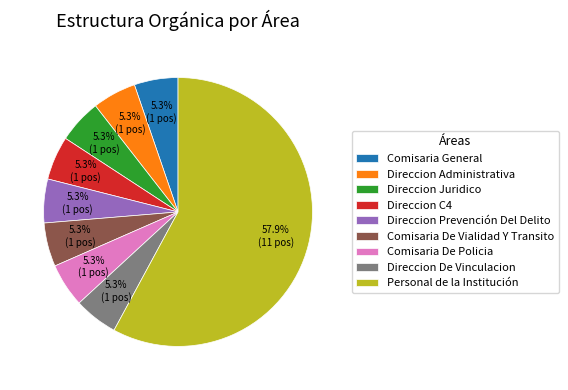

To the nearest percent, what portion does Direccion Juridico represent?

5%